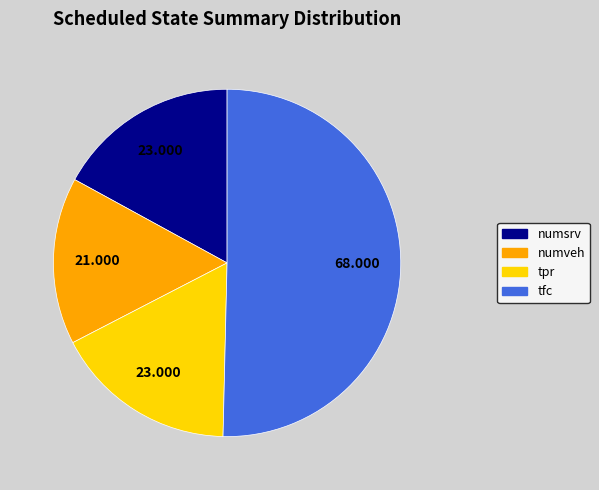

Between tfc and tpr, which is larger?

tfc